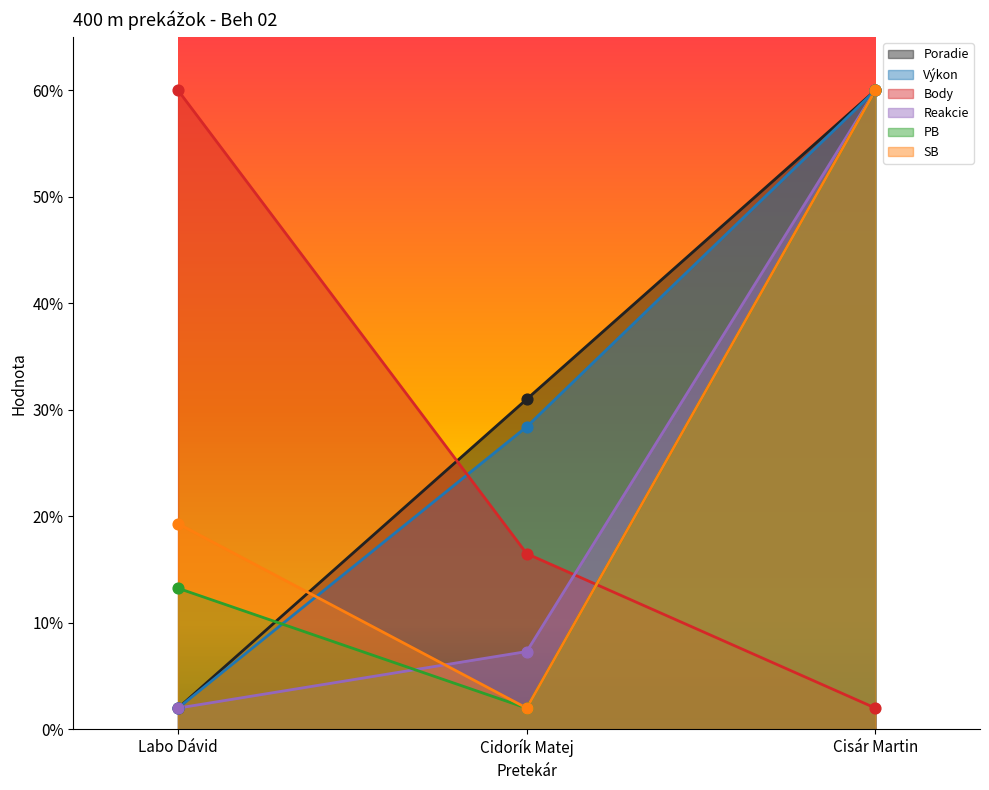

Which series has the largest Y range (max minus min)?

Poradie